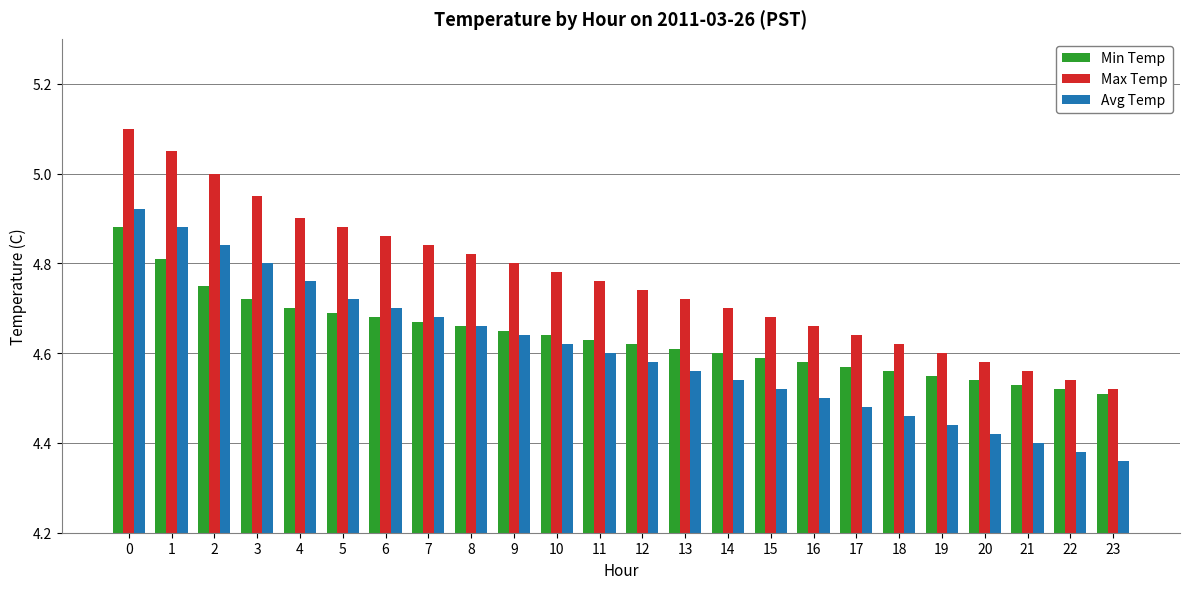

What is the greatest value displayed?

5.1